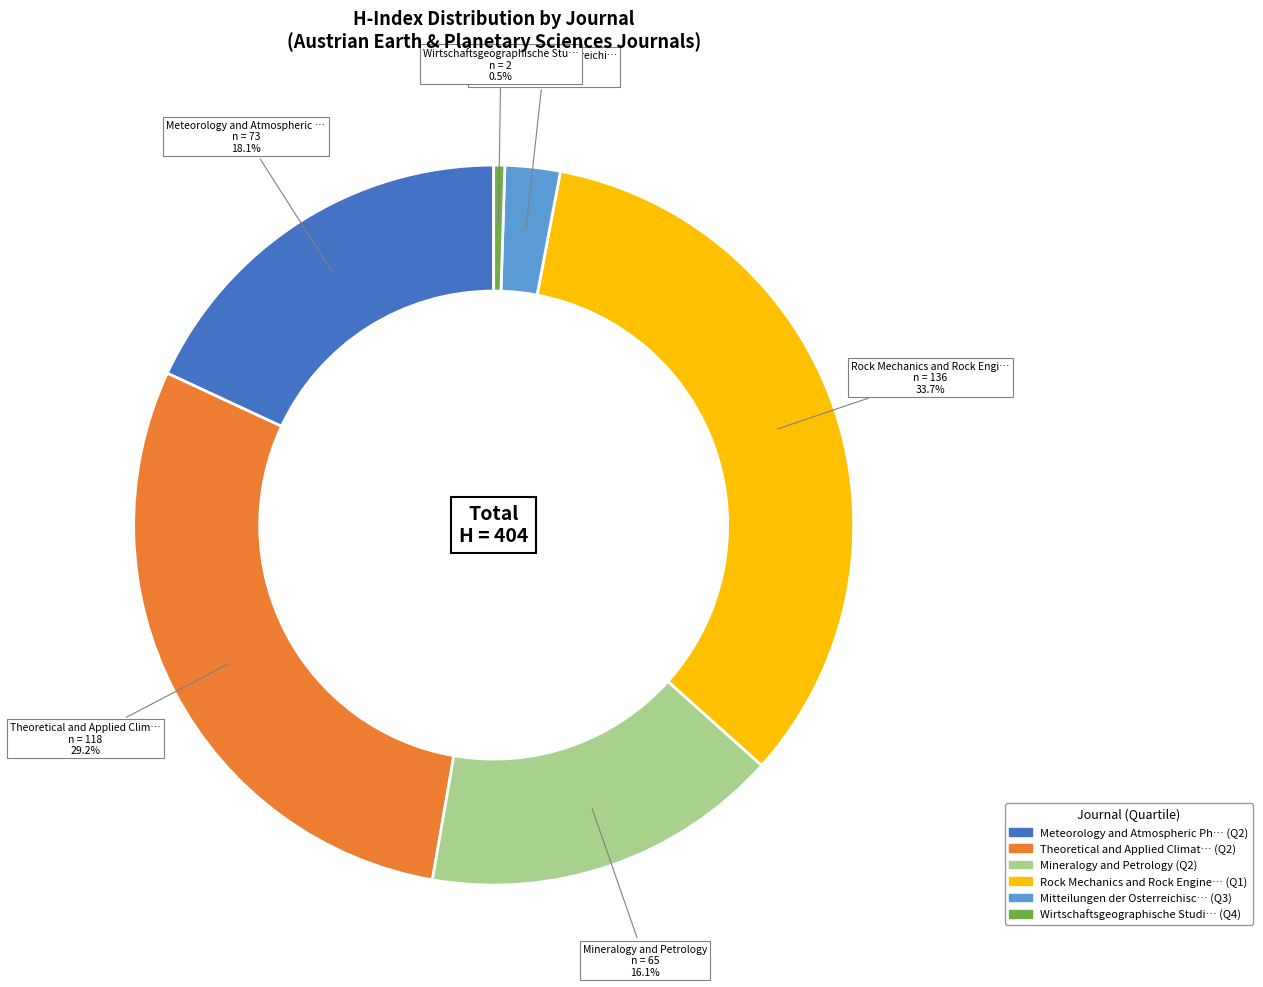

Is there a majority slice in this chart?

No